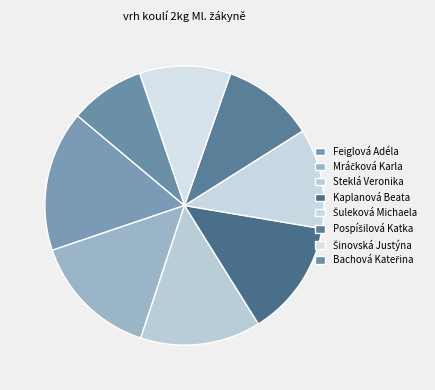

How many slices are in this pie chart?

8